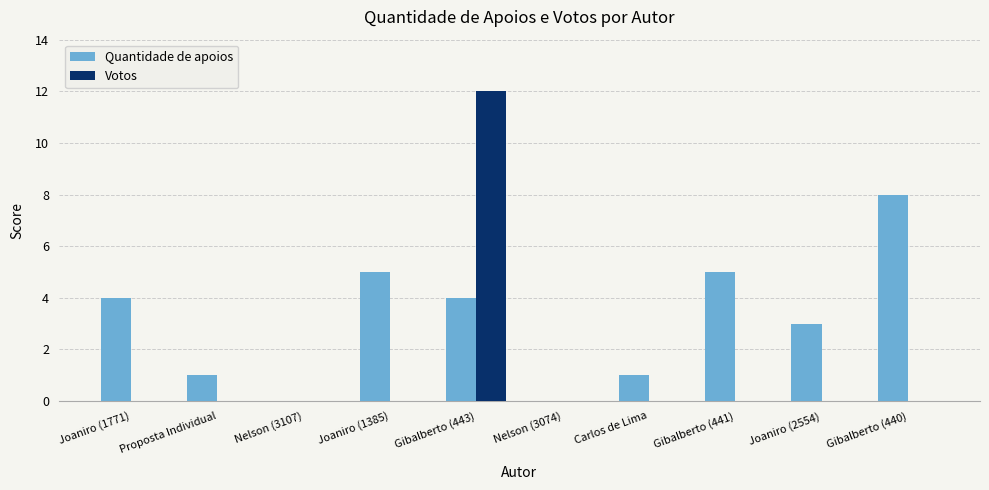

True or false: Votos has a value of 0 at Gibalberto (441).

True